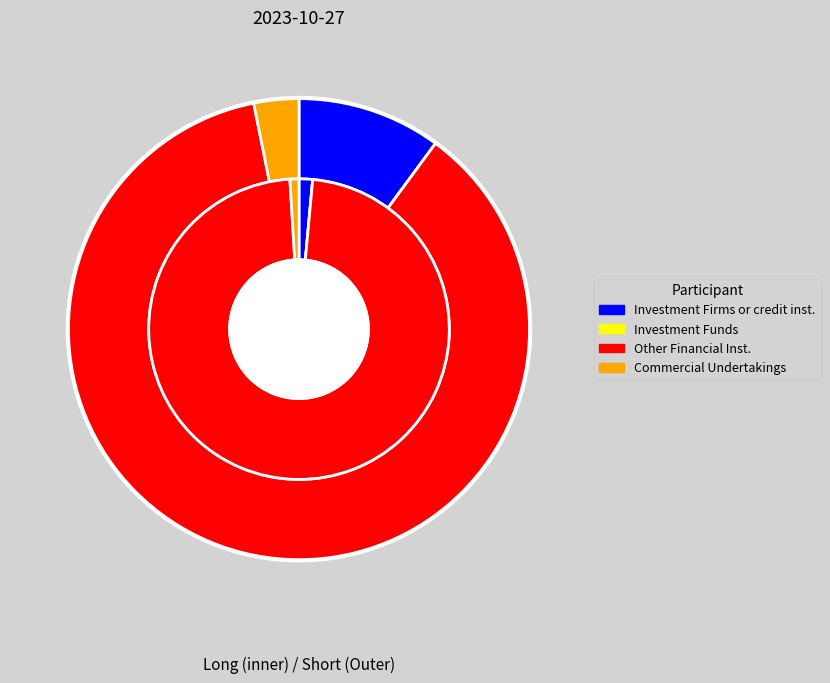

Is there a majority slice in this chart?

Yes